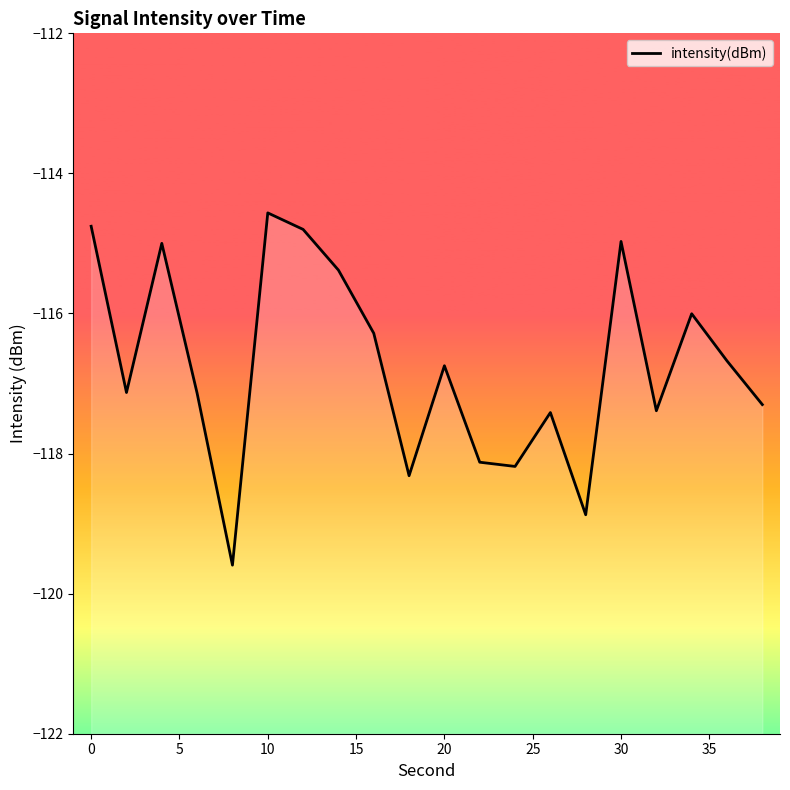

What is the maximum value shown in the chart?

-114.6